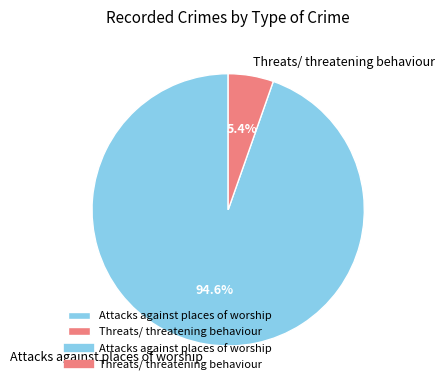

Which category has the smallest portion of the pie?

Threats/ threatening behaviour